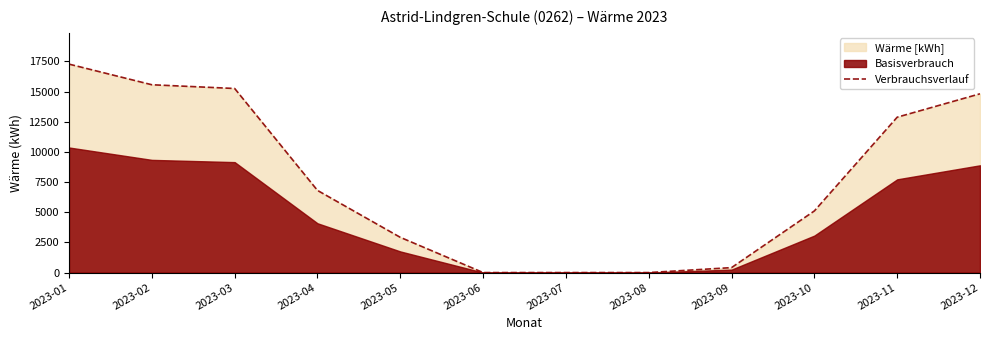

Reading right to left, list all the values displayed in this chart.

2023-12=14820	2023-11=12880	2023-10=5110	2023-09=410	2023-08=0	2023-07=0	2023-06=0	2023-05=2920	2023-04=6810	2023-03=15260	2023-02=15570	2023-01=17280